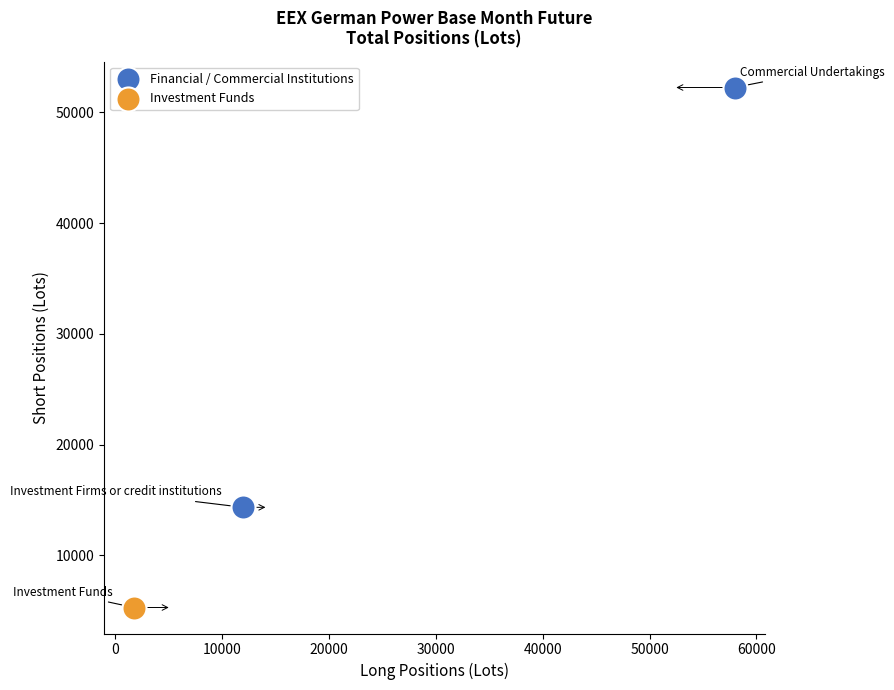

What are all the series names shown in the legend?

Financial / Commercial Institutions, Investment Funds